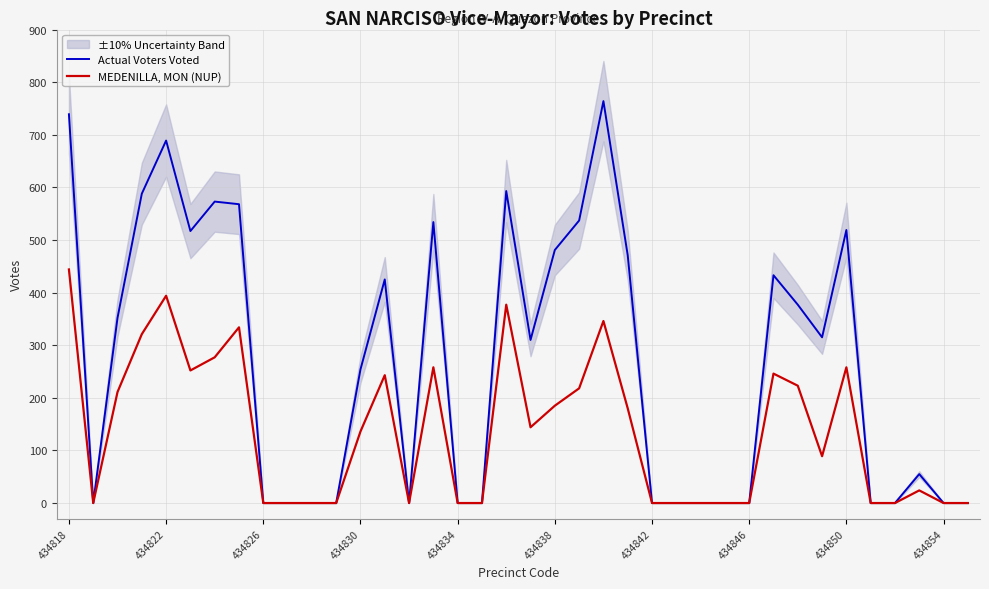

At how many categories does at least one series exceed 389?

15